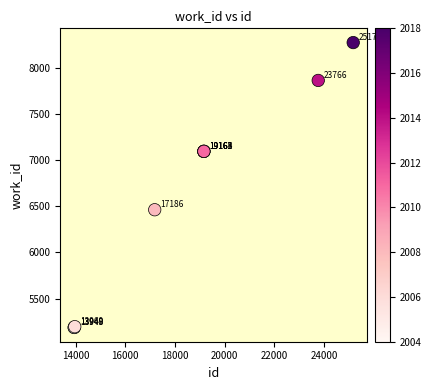

What Y value in the scatter plot is closest to 6729?

6462